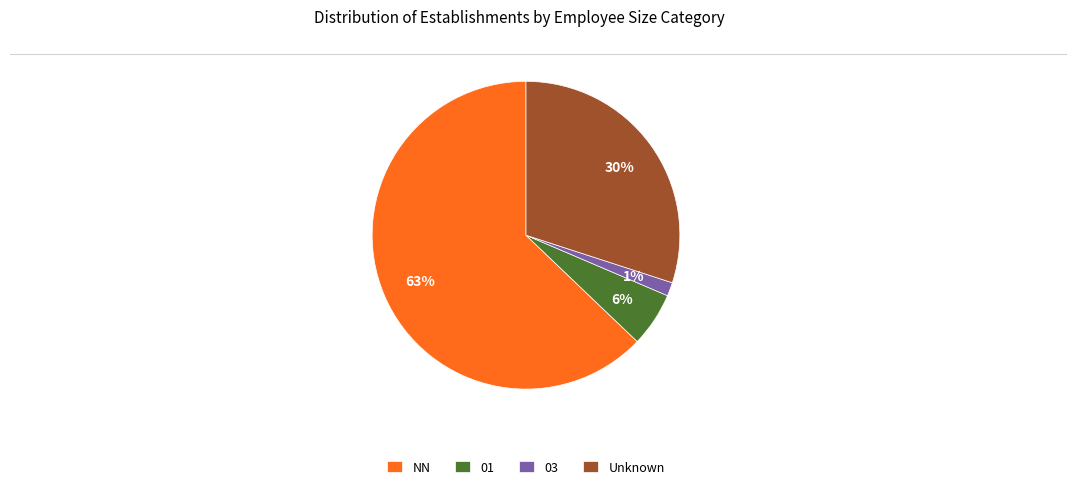

Is there any slice that represents more than half of the pie?

Yes